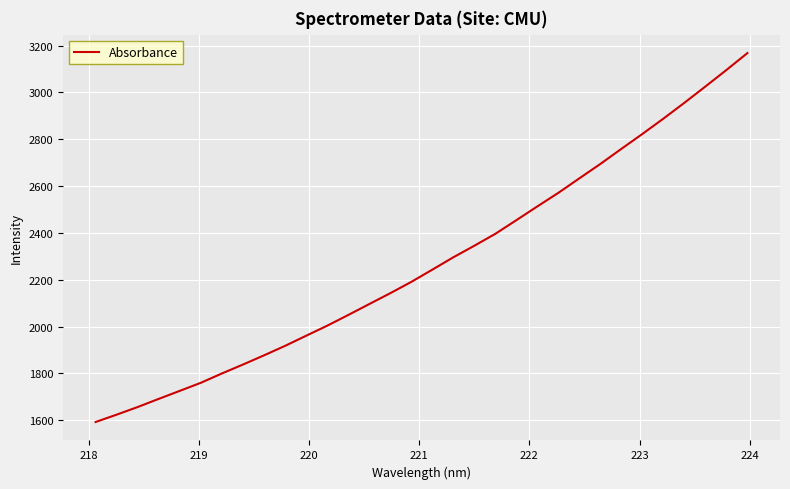

What is the difference between the maximum and minimum values?

1574.9